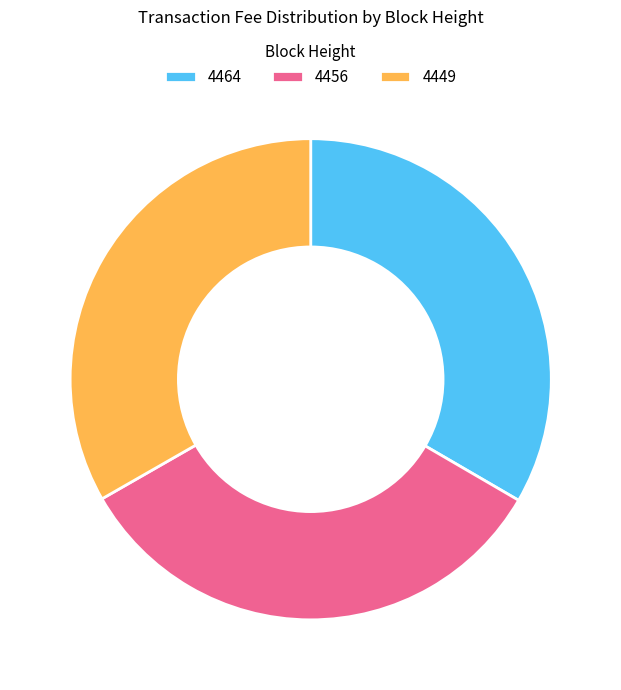

Does any single category account for the majority?

No